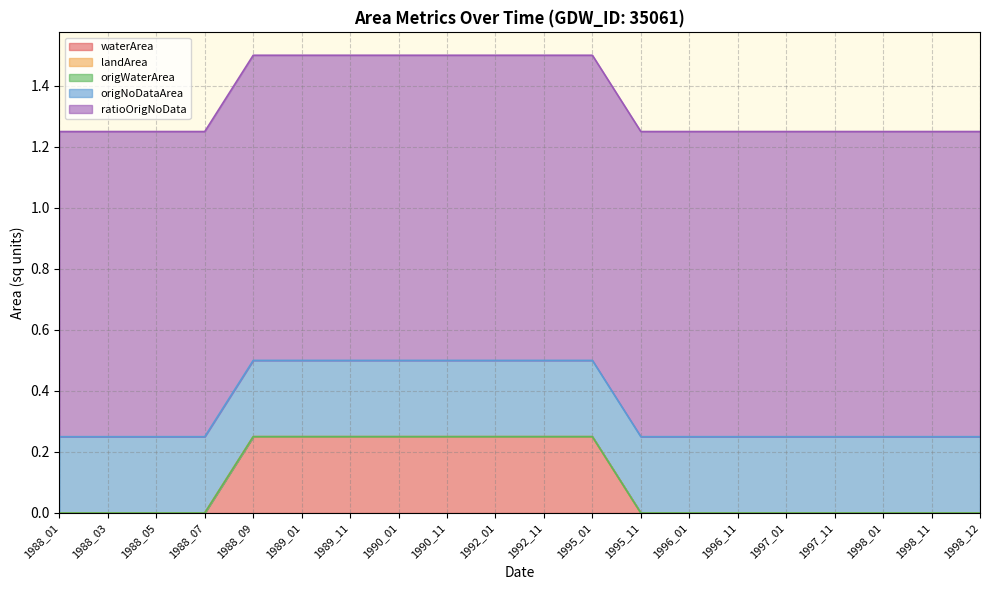

True or false: origNoDataArea has a value of 0.2 at 1998_01.

True